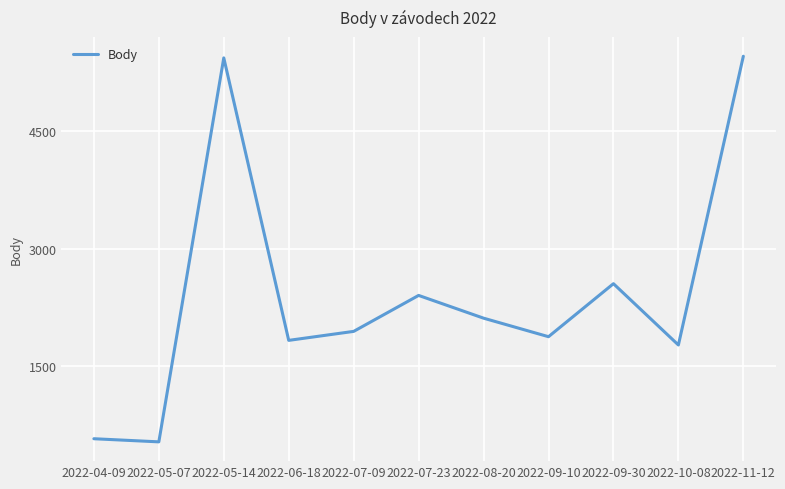

Approximately how many times larger is the value at 2022-05-07 compared to 2022-04-09?

0.9